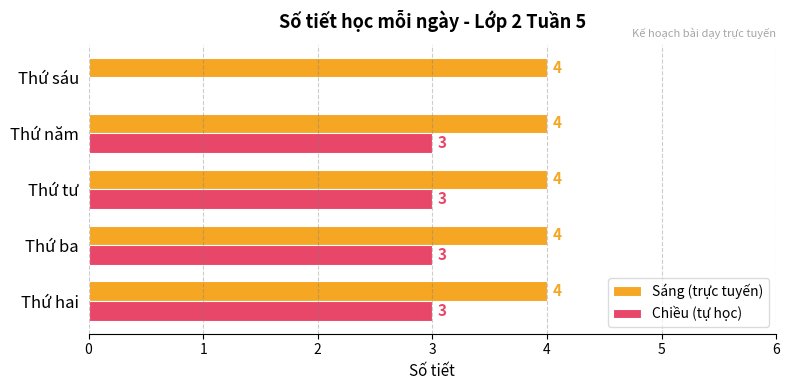

What is the sum of the Chiều (tự học) values at Thứ năm and Thứ tư?

6